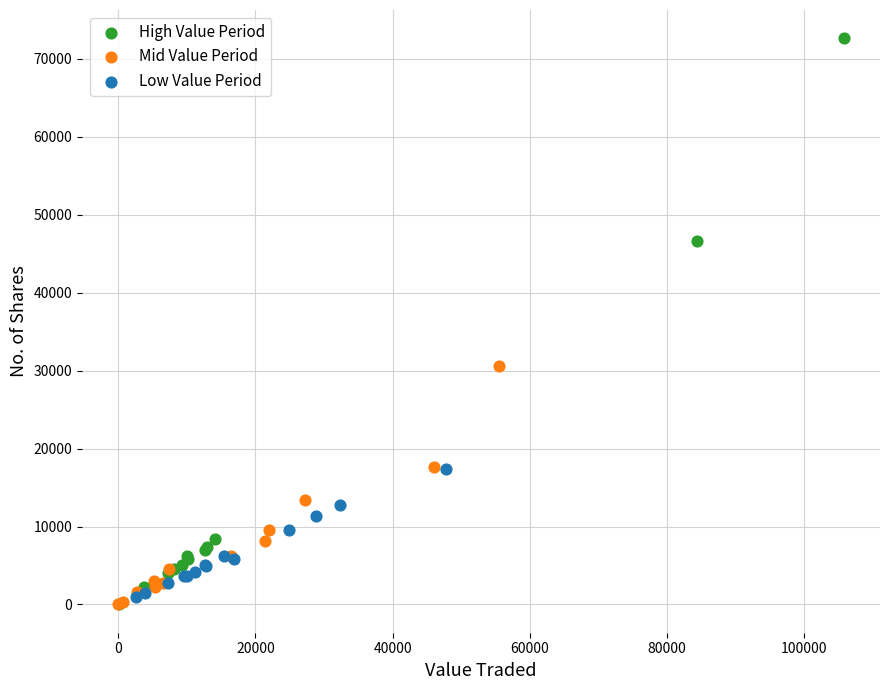

Which series has the widest spread of Y values?

High Value Period